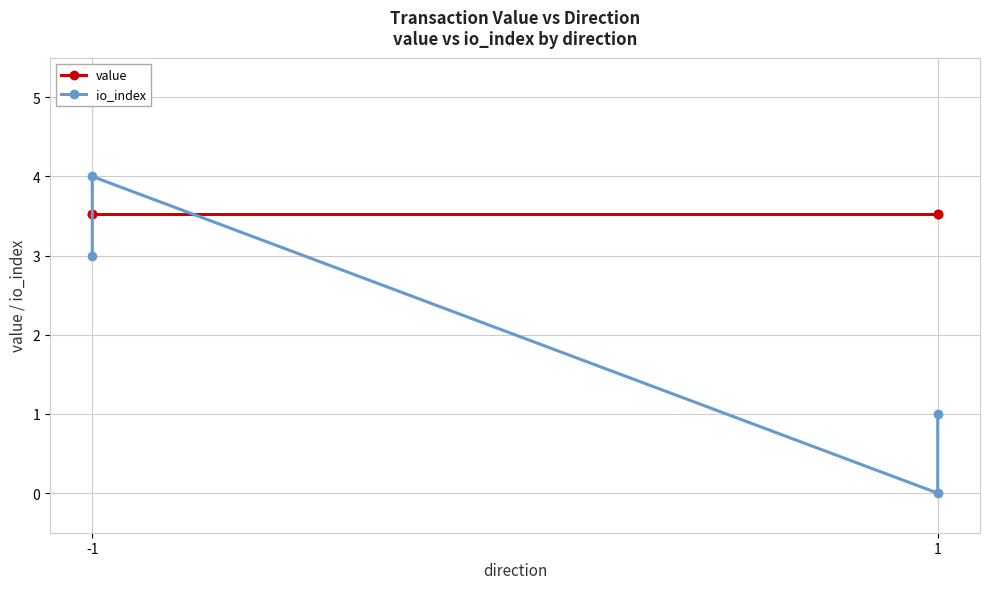

Does the chart have visible grid lines?

Yes